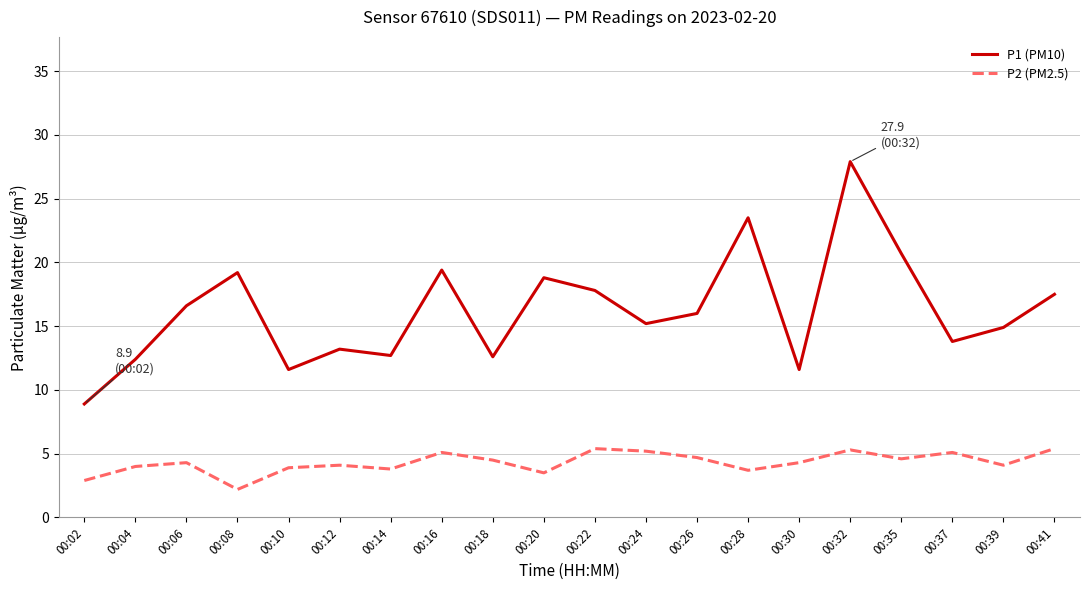

Which series changed the most between 00:32 and 00:37?

P1 (PM10)